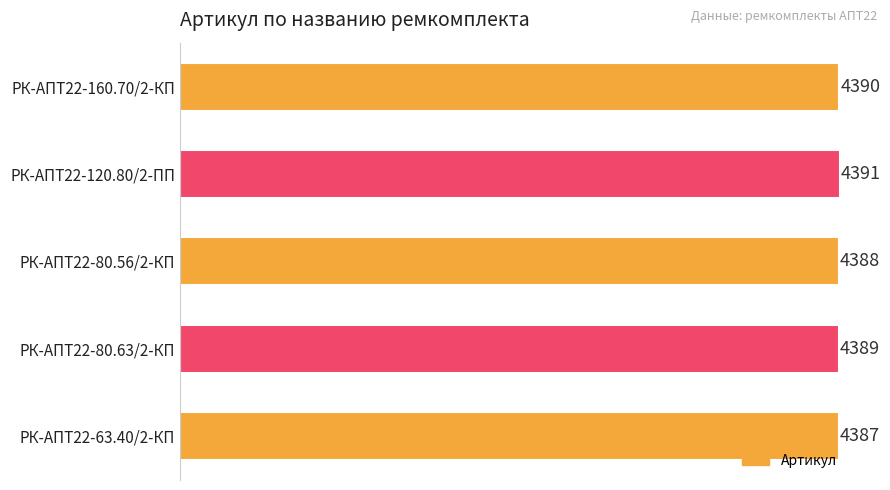

How many bars are there in total?

5